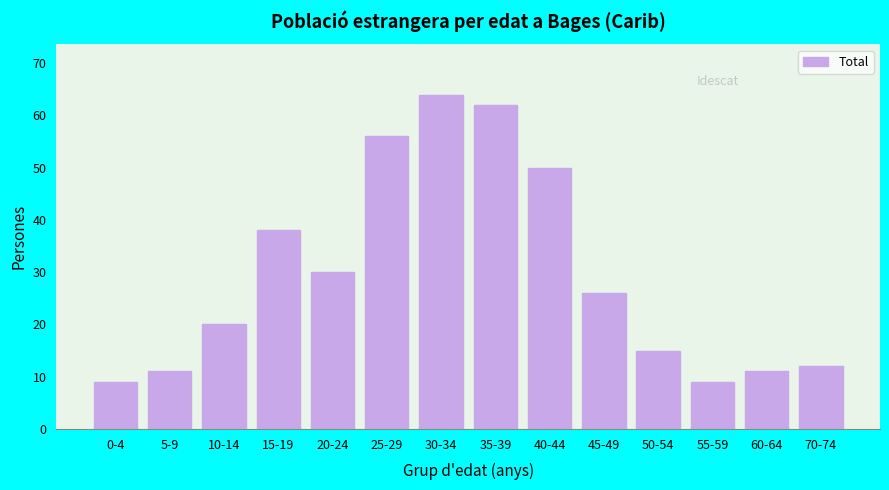

Reading right to left, extract all data points from this chart.

12	11	9	15	26	50	62	64	56	30	38	20	11	9